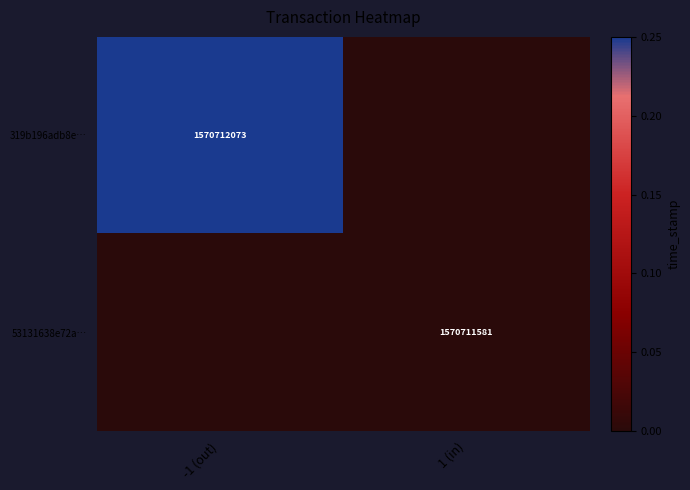

True or false: 53131638e72a… has a value of 2397173606 at 1 (in).

False